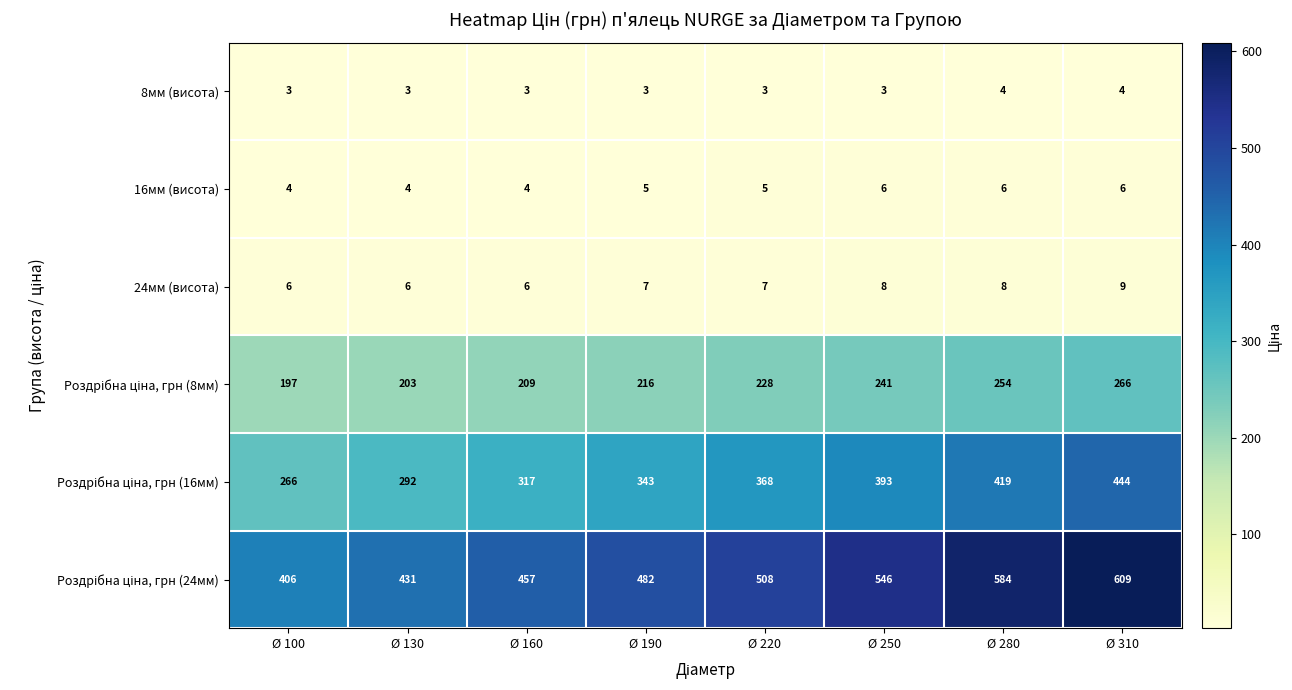

Count the number of data series in this chart.

6